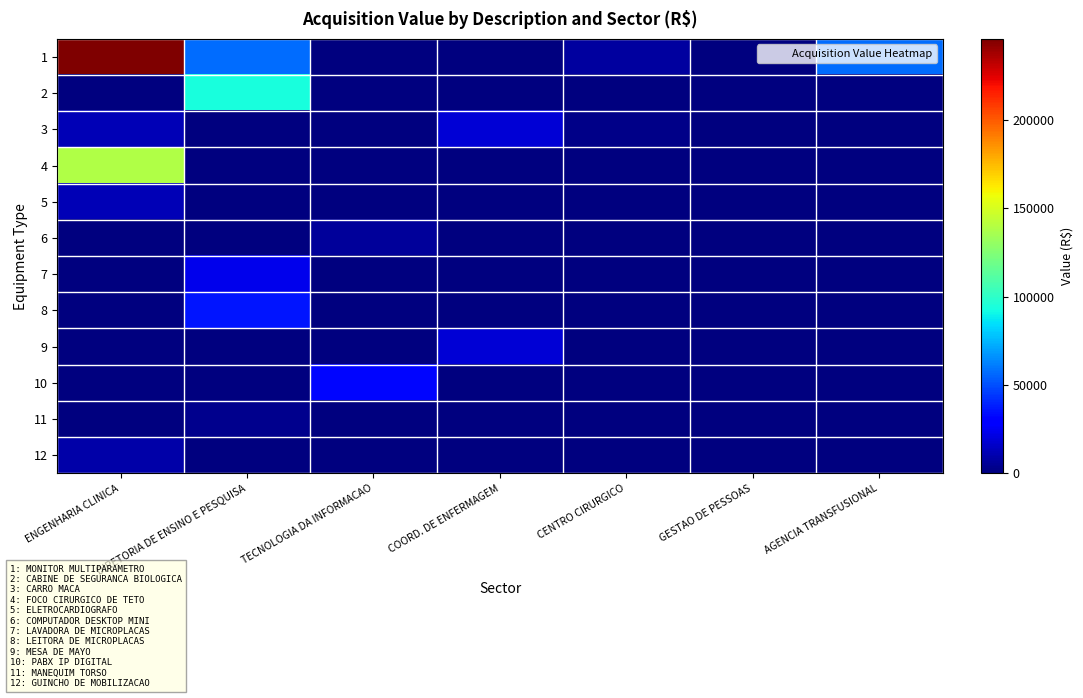

Which category has the lowest value across all series?

TECNOLOGIA DA INFORMACAO